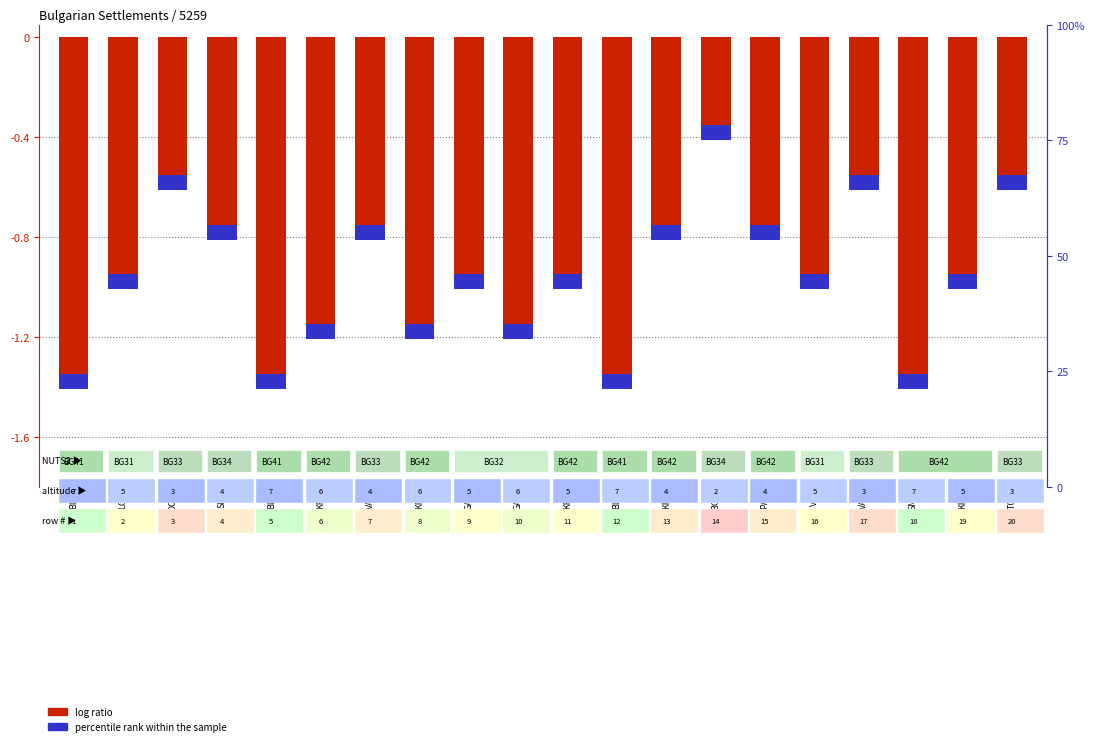

What is the difference between the highest and lowest values at PAZ?

0.7